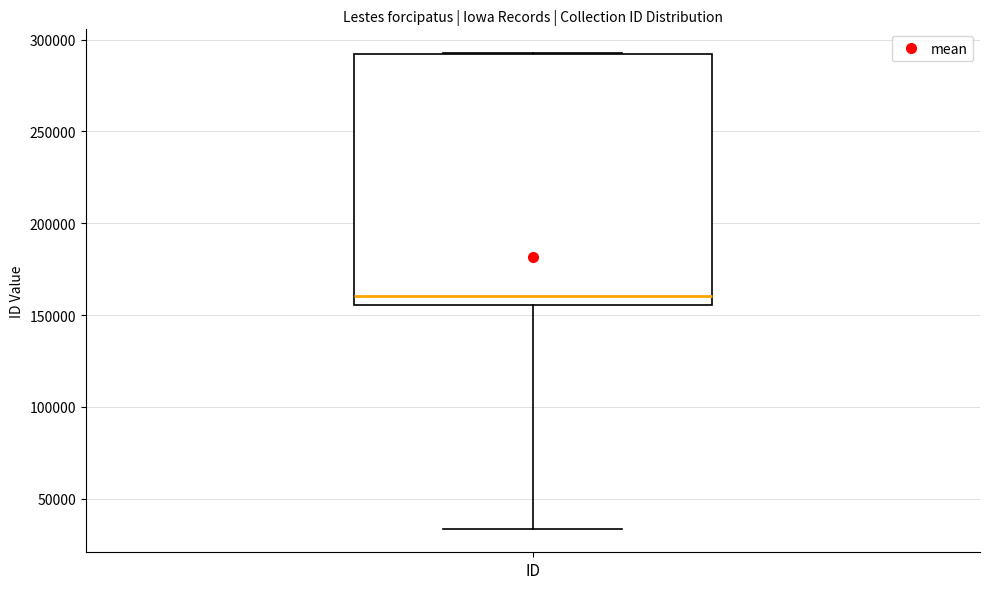

Where is the upper edge of the box for ID on the y-axis? The values are not printed on the chart, so give them approximately, as read against the axis.

290000